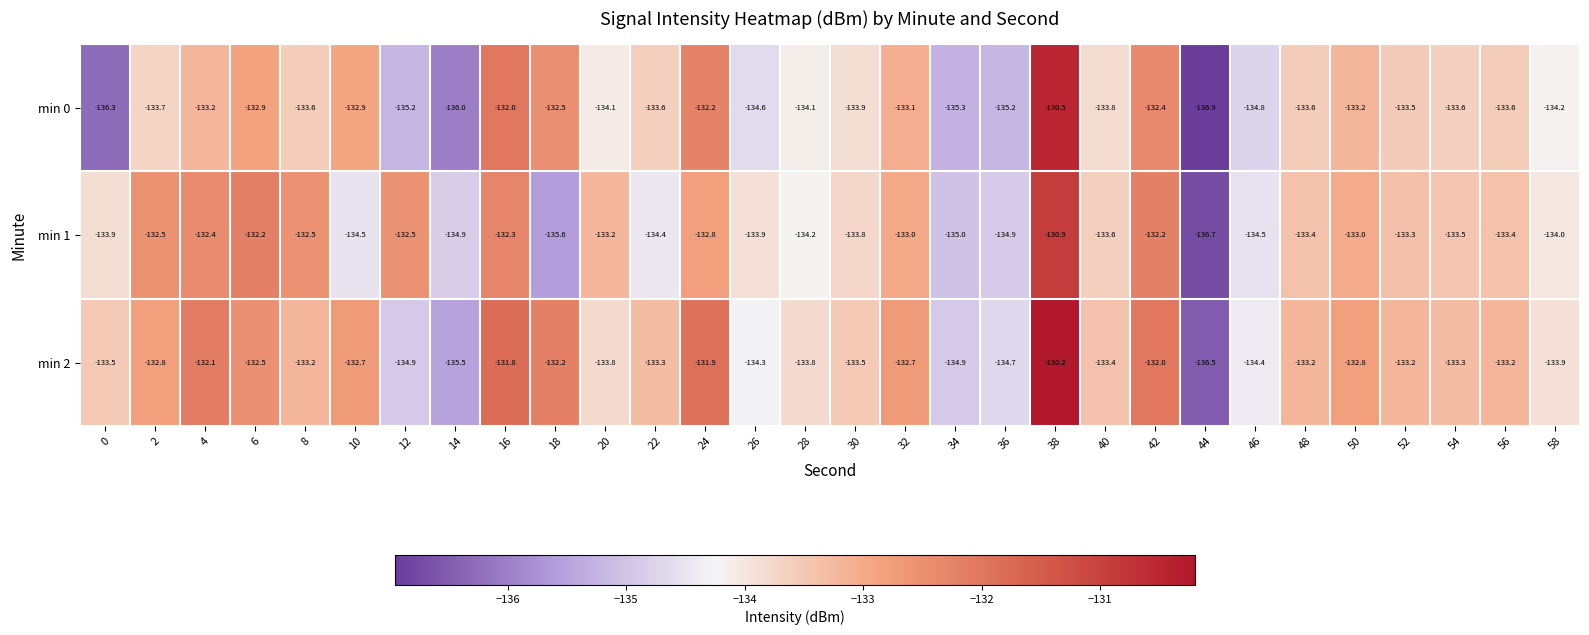

Rank the series by their average value, from highest to lowest.

min 2, min 1, min 0